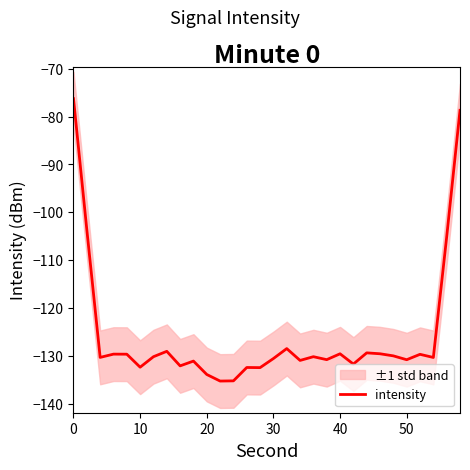

What is the maximum value for intensity?

-76.2